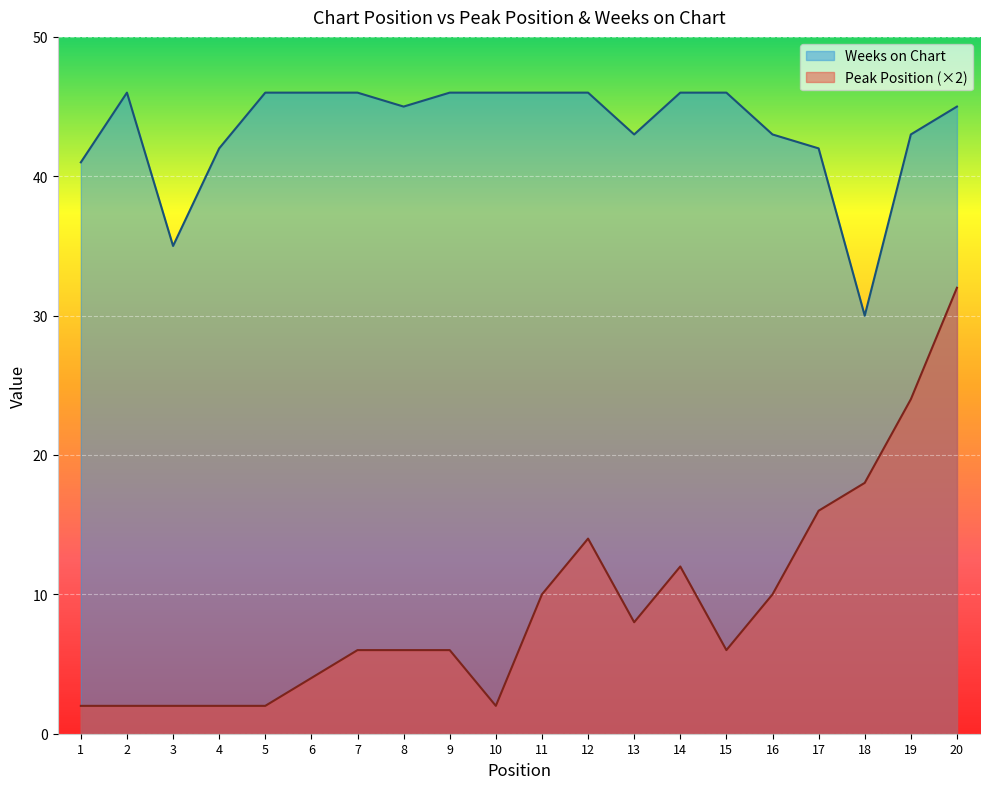

What value does the Weeks on Chart series have at 6, to the nearest 5?

45